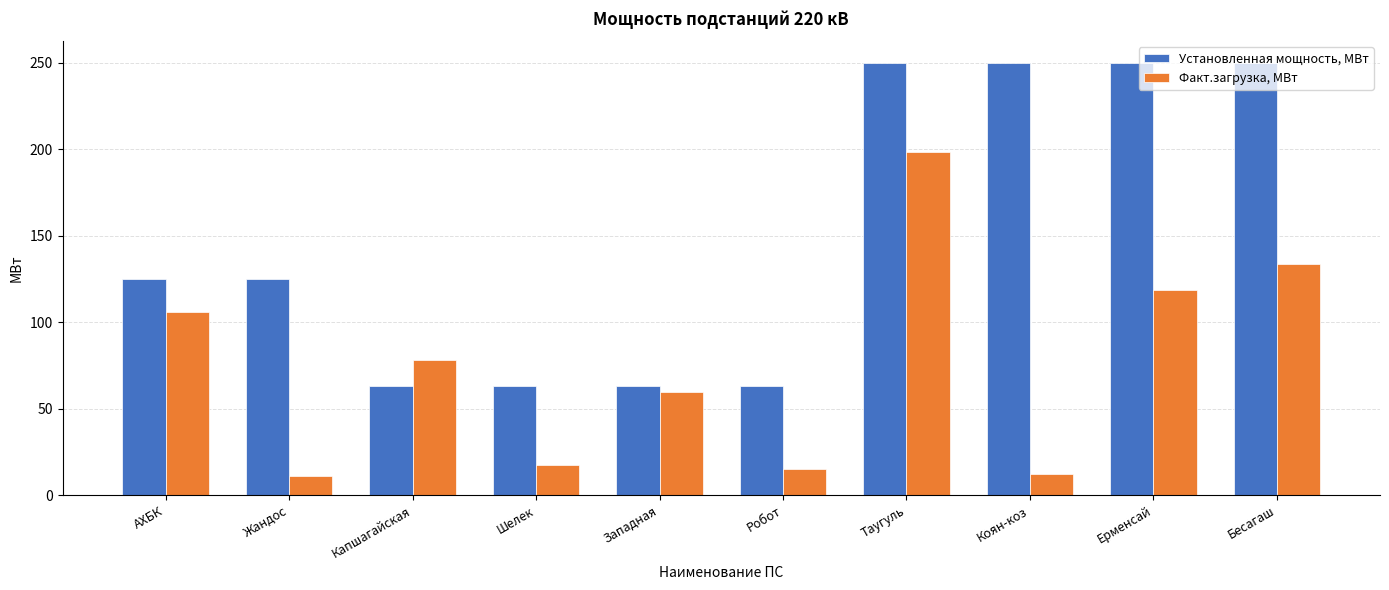

What is the label of the 1st bar from the right?

Бесагаш